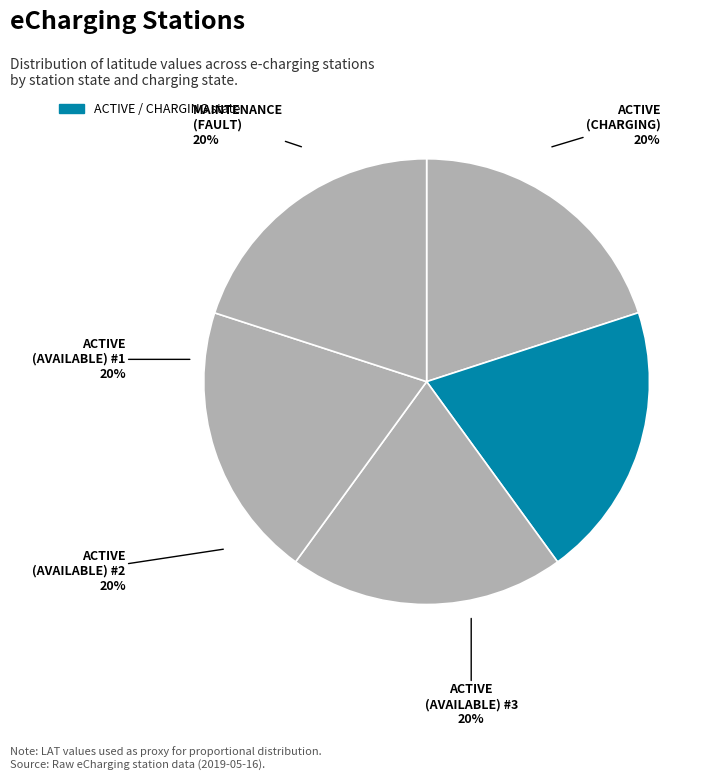

How many segments does this pie chart have?

5